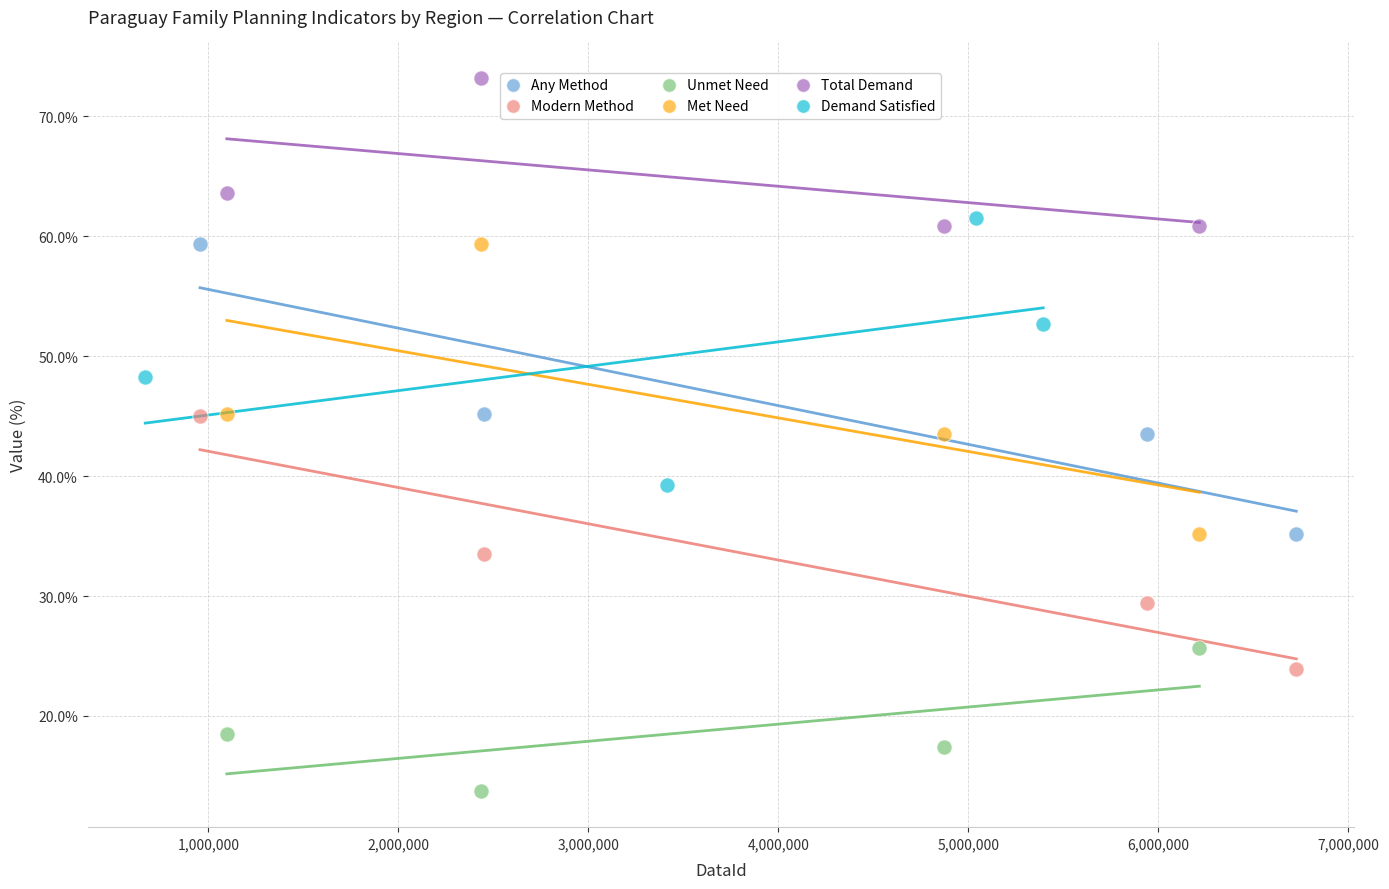

Which series reaches the maximum Y coordinate?

Total Demand